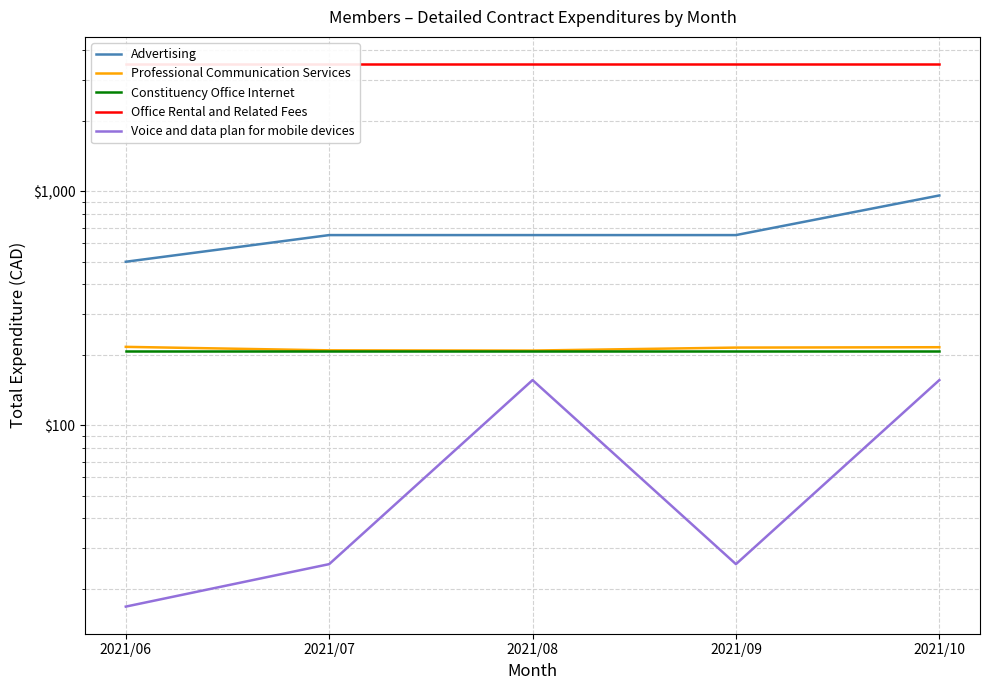

What is the highest value of the Advertising series?

960.0